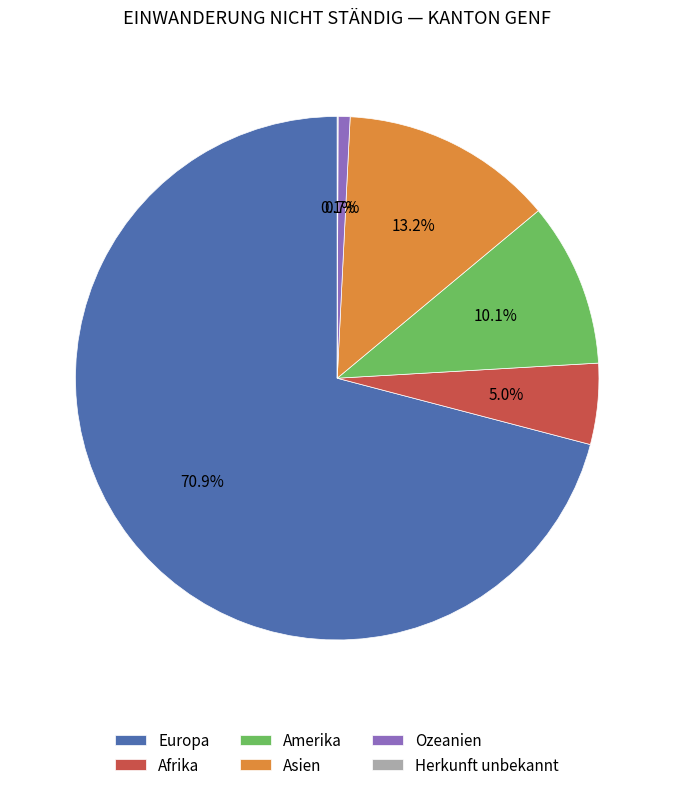

Which slice is the largest?

Europa